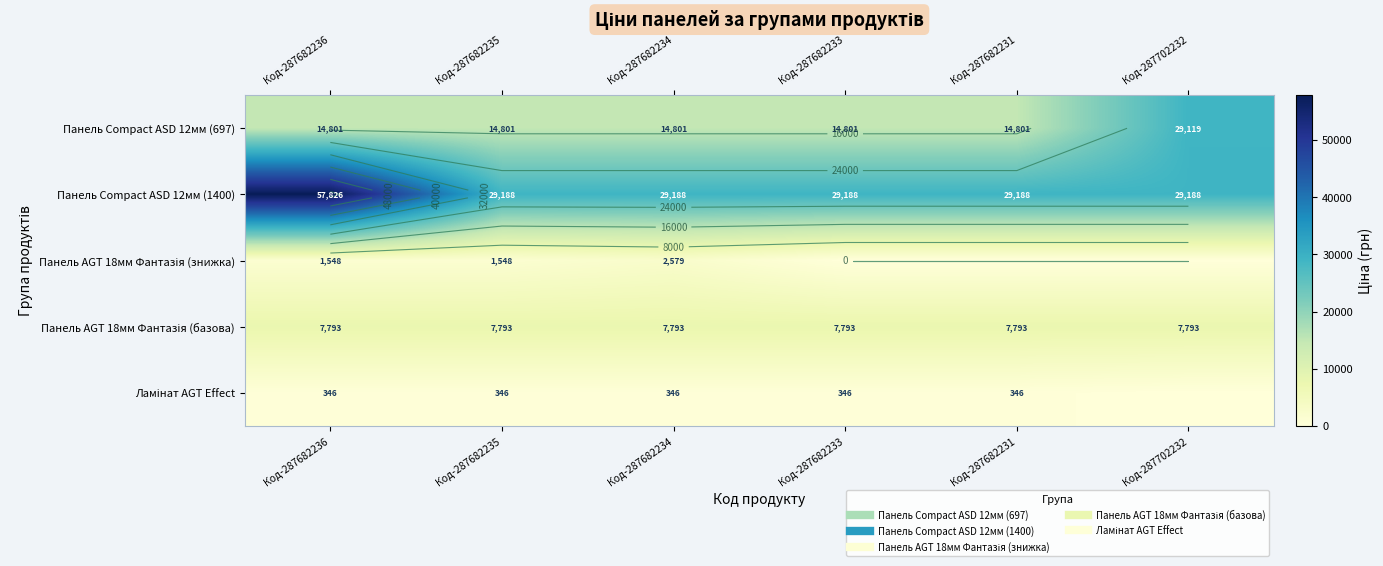

How many categories are shown in the chart?

6